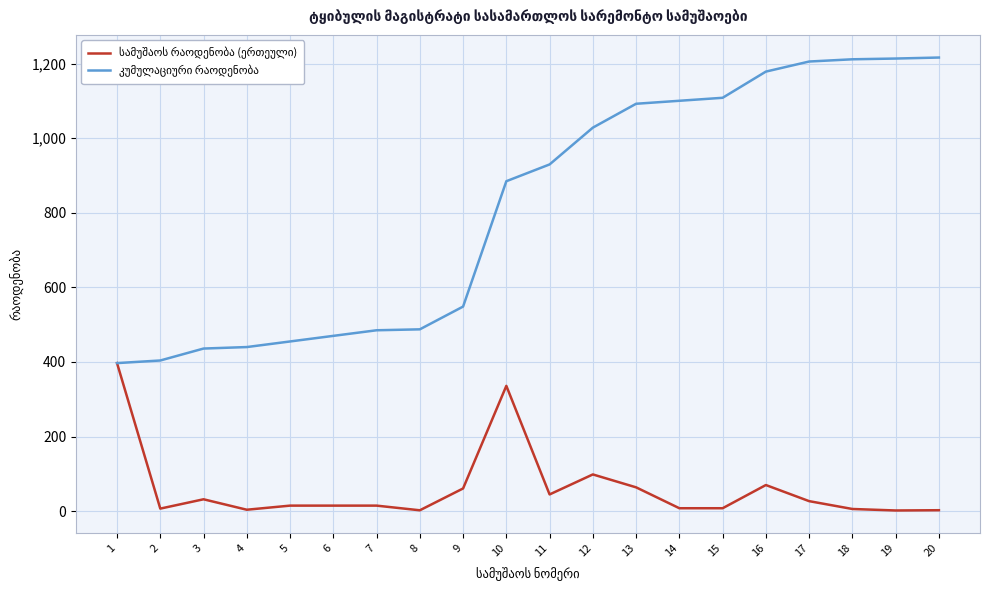

Does the chart have visible grid lines?

Yes